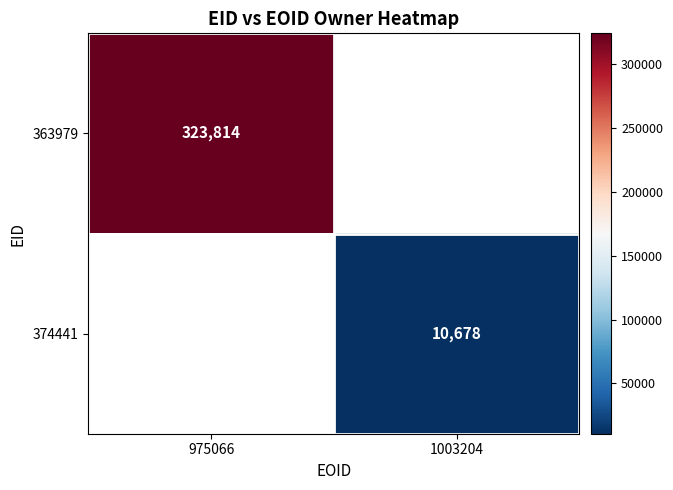

Count the number of data series in this chart.

2